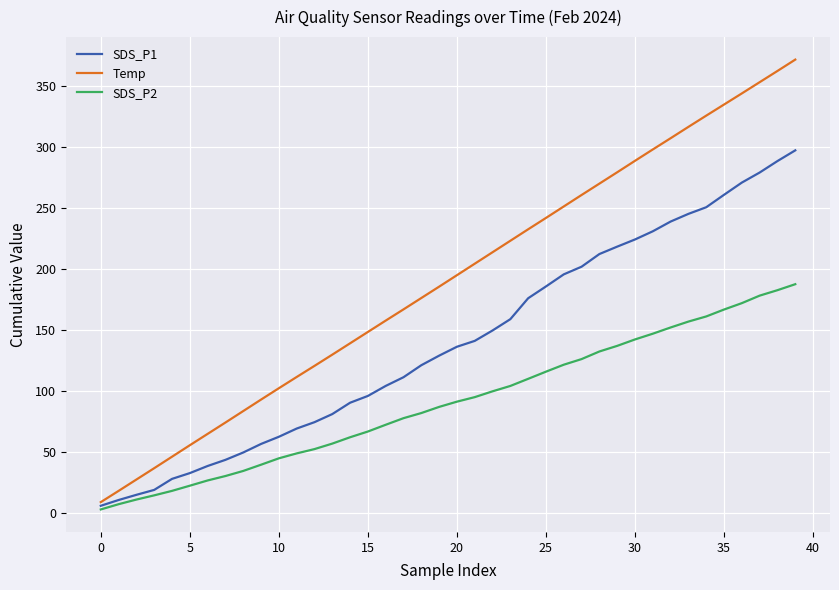

What is the minimum value for SDS_P1?

6.2